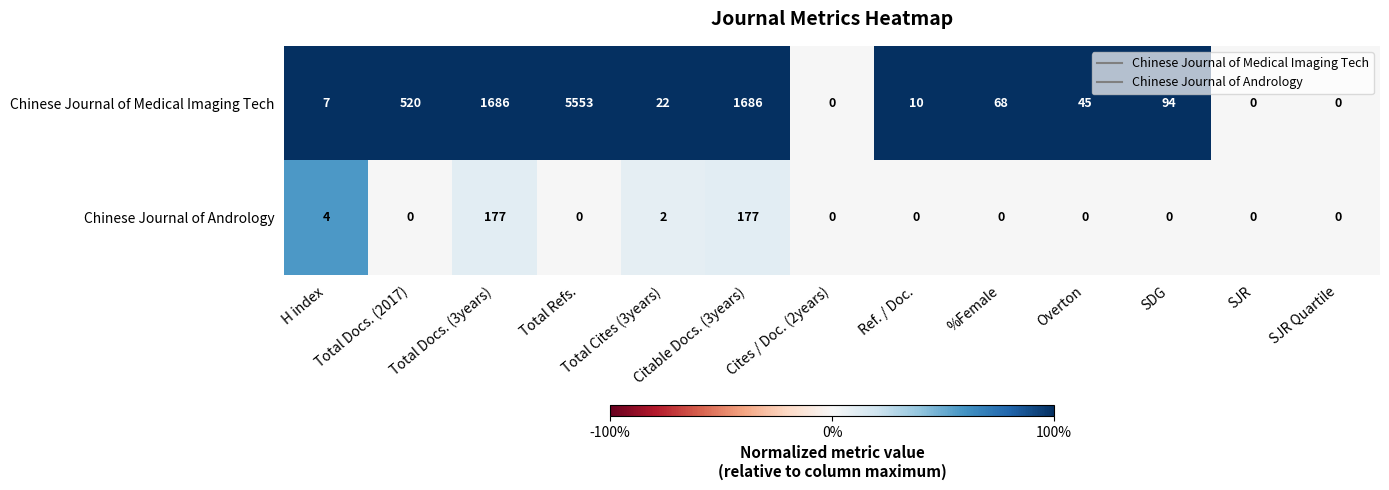

How many series are shown in this chart?

2